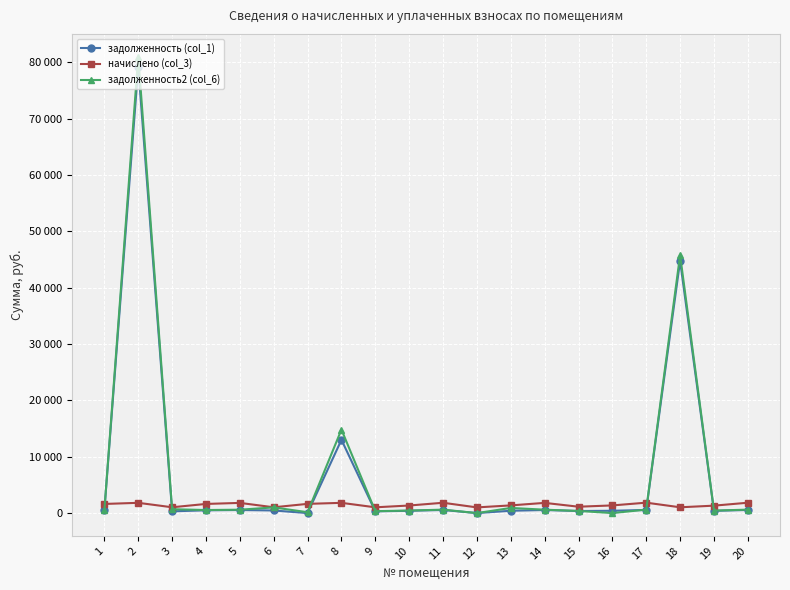

Reading left to right, transcribe all the data shown in this chart.

задолженность (col_1): 1=488.0	2=79158.1	3=310.7	4=488.8	5=544.3	6=461.7	7=0.0	8=12999.7	9=308.5	10=404.8	11=551.3	12=0.0	13=411.9	14=545.1	15=364.8	16=409.4	17=556.7	18=44755.2	19=397.1	20=553.6
начислено (col_3): 1=1619.8	2=1819.4	3=1031.3	4=1622.4	5=1806.7	6=1028.7	7=1635.2	8=1816.9	9=1023.6	10=1343.5	11=1829.7	12=1008.2	13=1364.0	14=1809.2	15=1131.1	16=1358.8	17=1847.6	18=1028.7	19=1317.9	20=1837.3
задолженность2 (col_6): 1=540.0	2=80977.5	3=687.5	4=540.8	5=602.2	6=1006.2	7=150.9	8=14816.5	9=341.3	10=447.8	11=610.2	12=0.0	13=909.3	14=603.1	15=377.0	16=0.0	17=615.9	18=45783.9	19=439.3	20=612.5